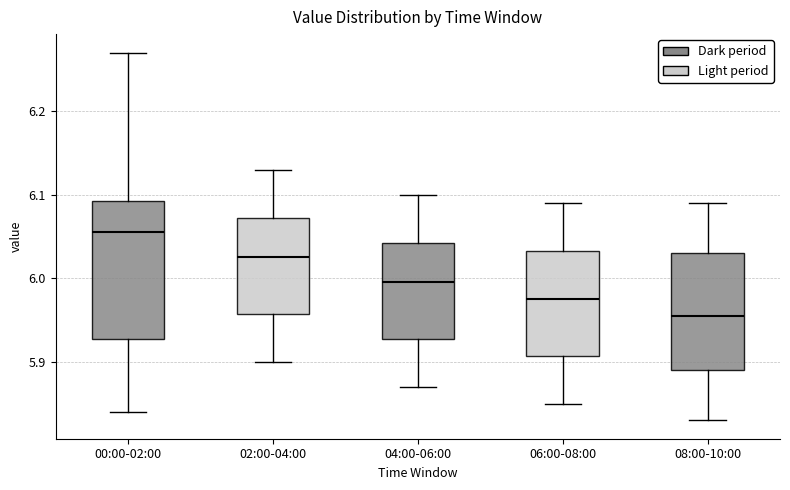

Where is the lower edge of the box for 06:00-08:00 on the y-axis? The values are not printed on the chart, so give them approximately, as read against the axis.

5.91